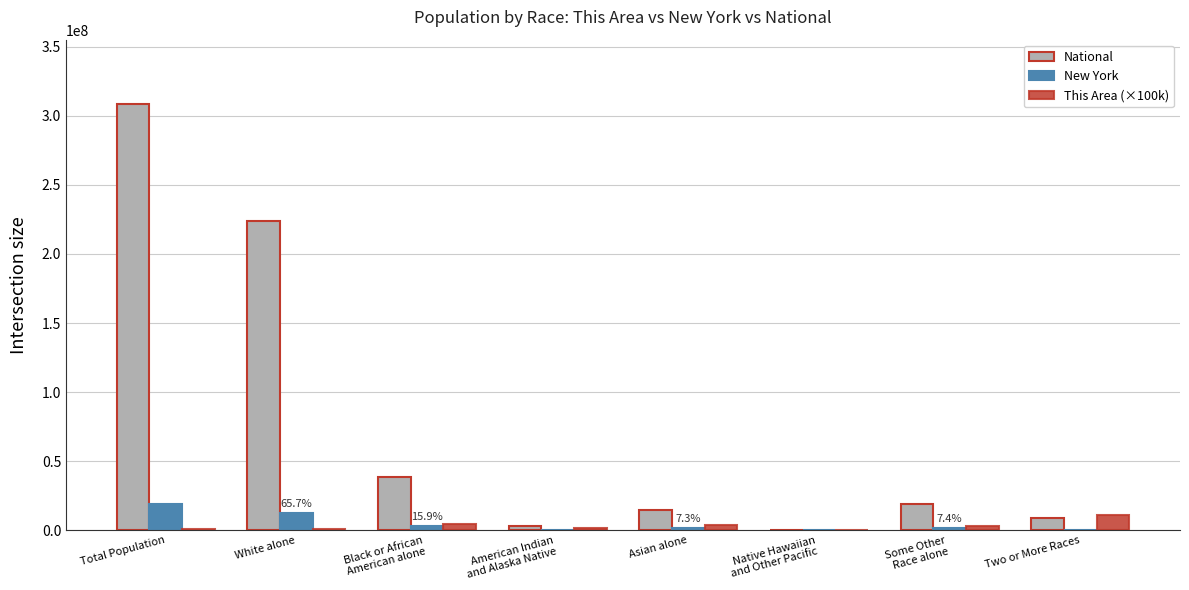

Is it true that National equals 223553265 at White alone?

True